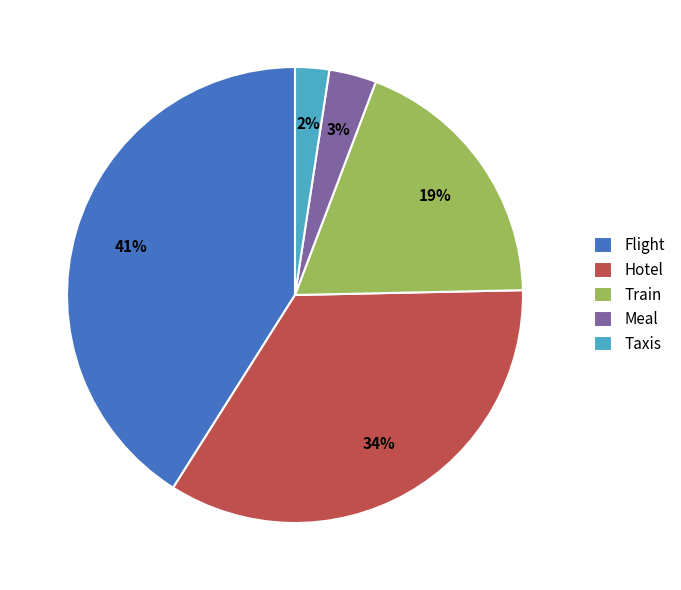

What percentage is the Hotel slice, to the nearest percent?

34%